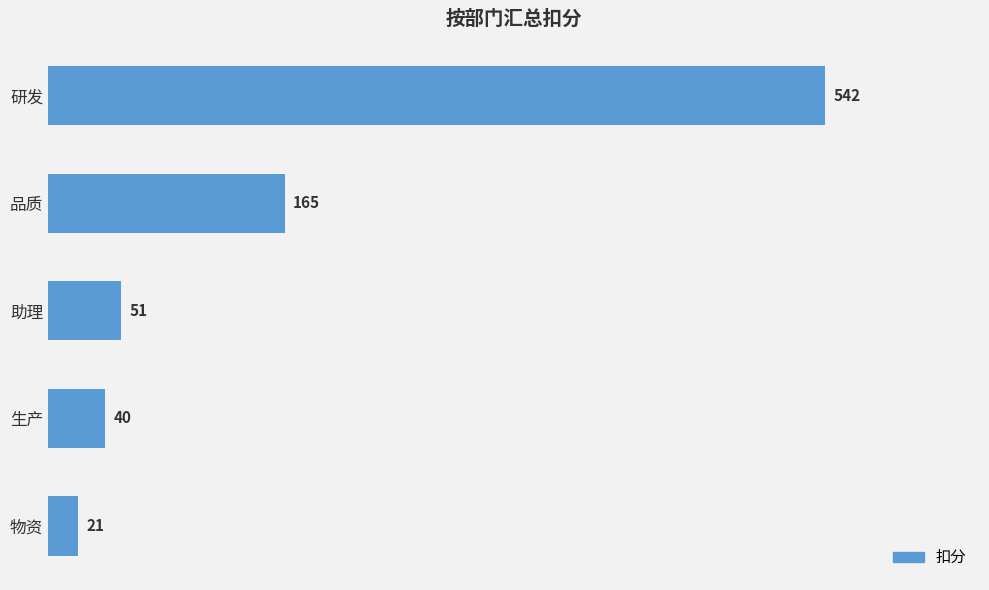

List the labels in order of value, smallest first.

物资, 生产, 助理, 品质, 研发